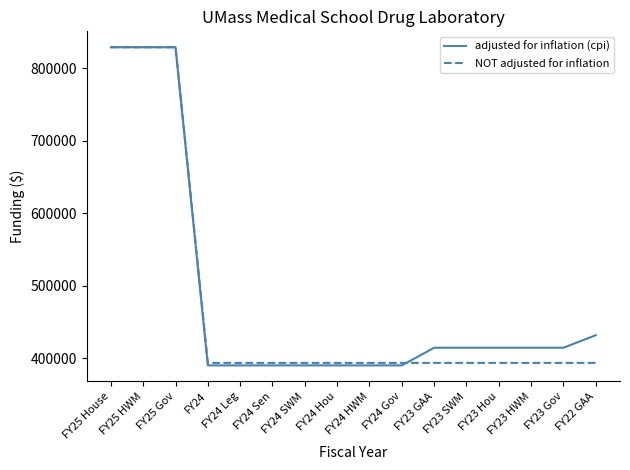

Rank the series at FY23 Hou from lowest to highest value.

NOT adjusted for inflation, adjusted for inflation (cpi)